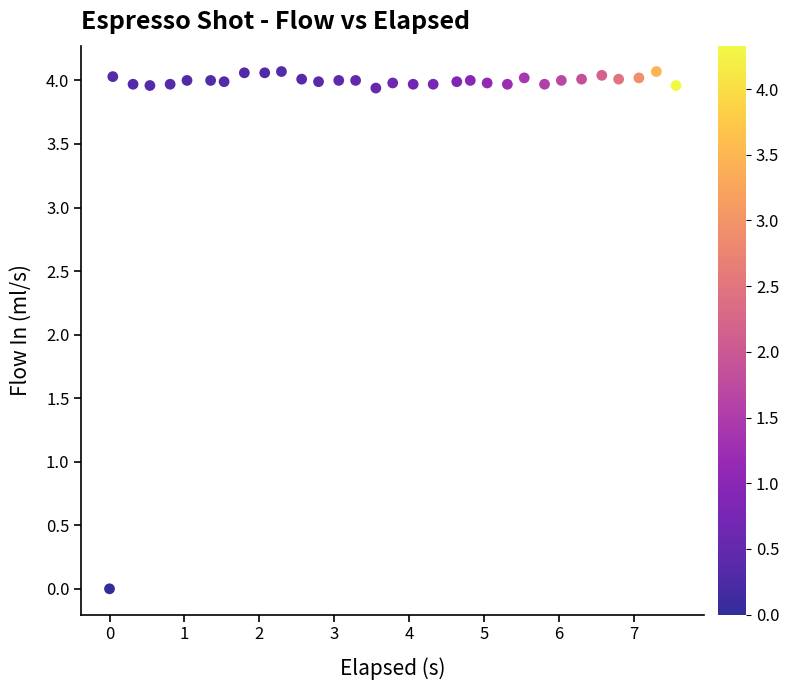

What is the range of X values (max minus min)?

7.6